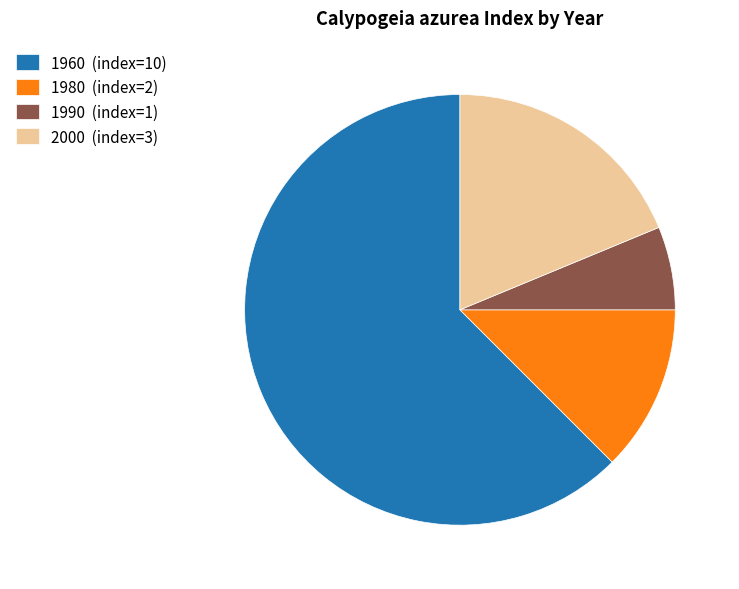

Combined, do 1990 (index=1) and 1980 (index=2) account for over 50%?

No